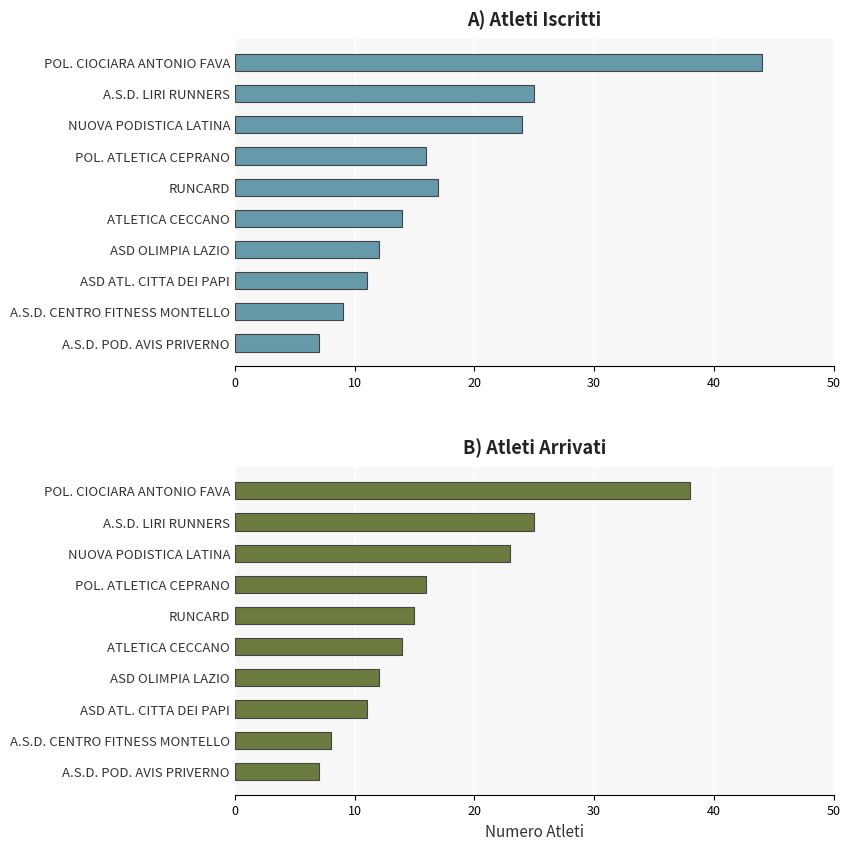

How many bars are there in each group?

2